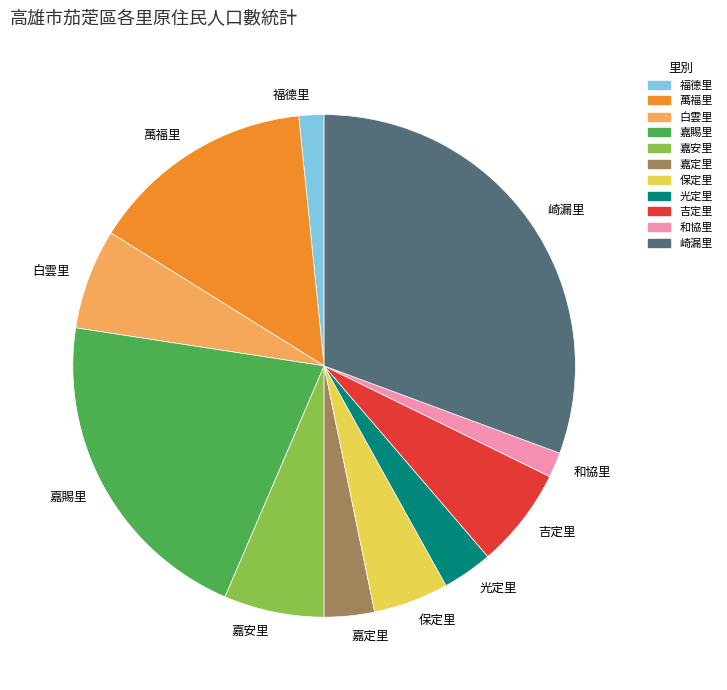

Which slice is the largest?

崎漏里